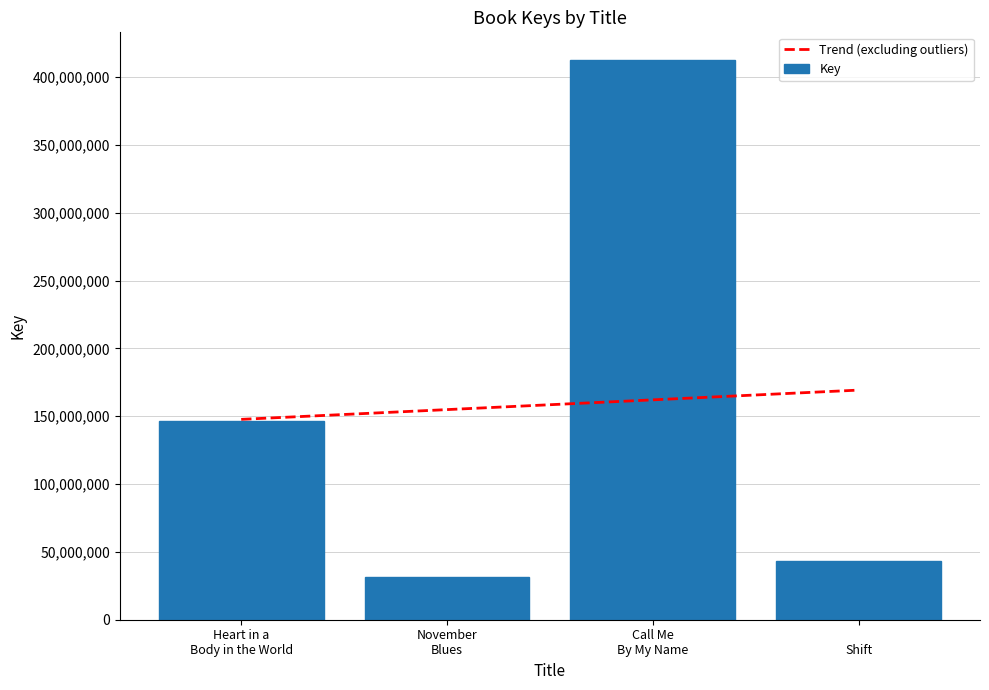

Does the chart contain any negative values?

No